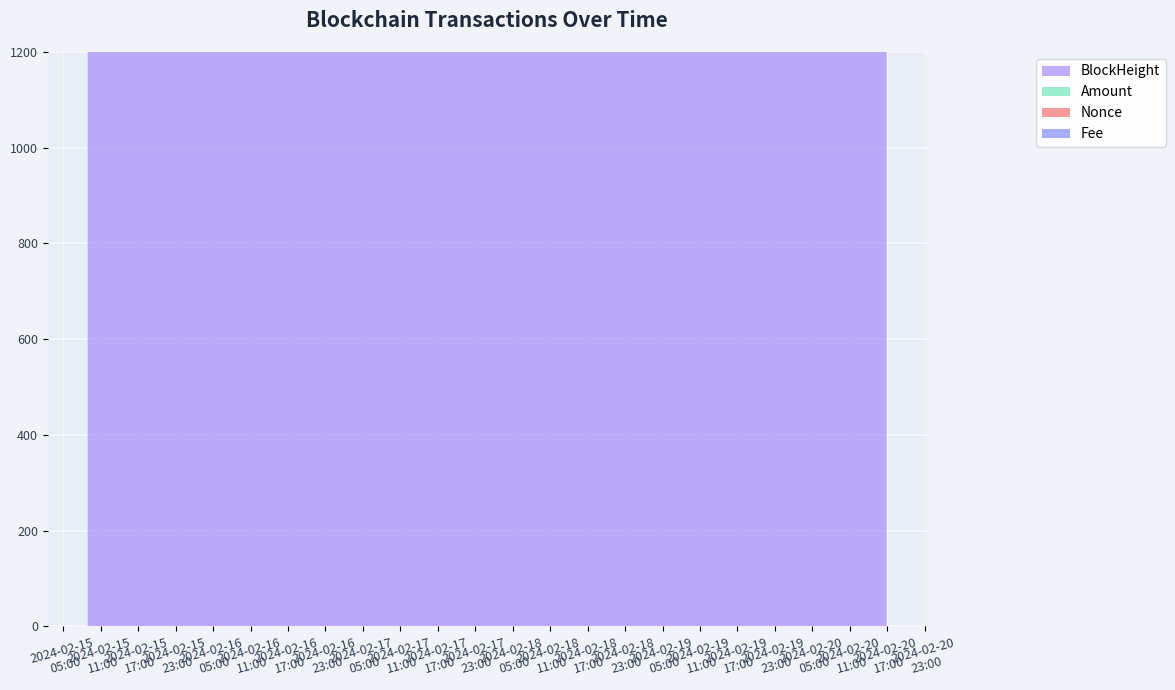

Rank the categories by Amount value from highest to lowest.

2024-02-20 16:54:00, 2024-02-20 16:39:00, 2024-02-15 09:03:00, 2024-02-15 08:54:00